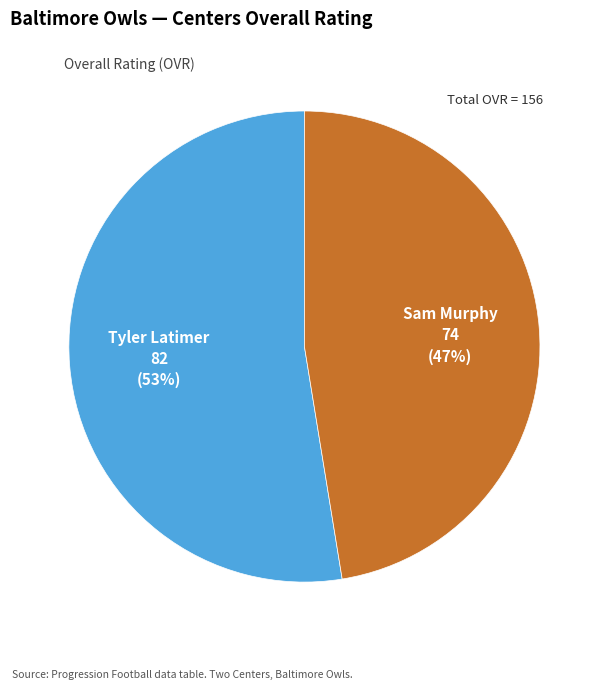

To the nearest percent, what is the average slice percentage?

50%